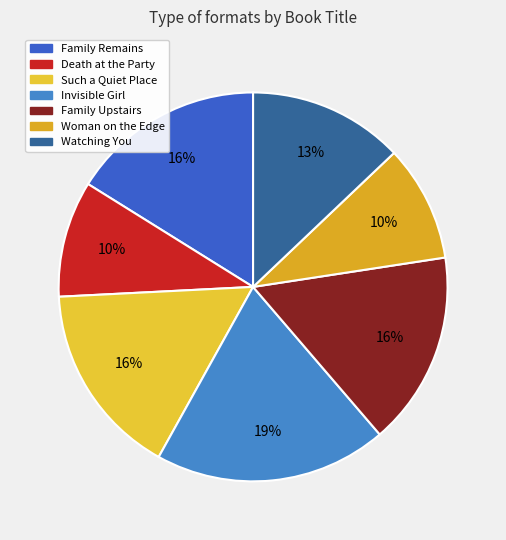

Which category has the biggest portion of the pie?

Invisible Girl